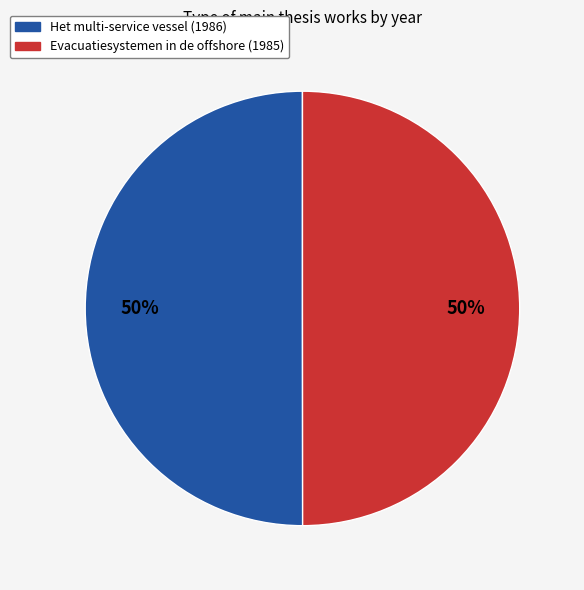

Combined, do Het multi-service vessel (1986) and Evacuatiesystemen in de offshore (1985) account for over 50%?

Yes